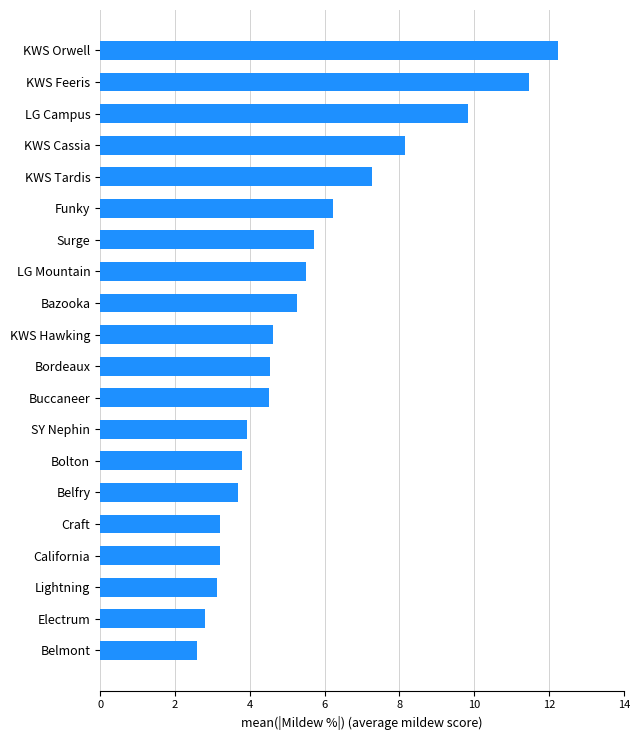

Where is the data nearest to the value 7?

KWS Tardis